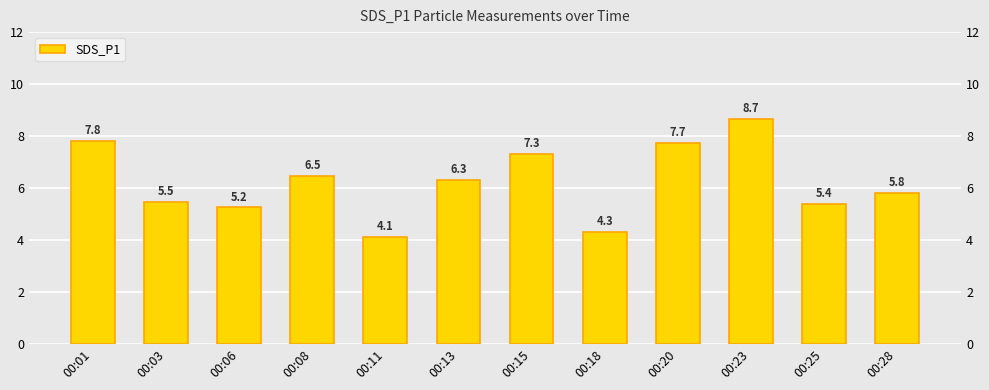

Reading left to right, list all the values displayed in this chart.

00:01=7.8	00:03=5.5	00:06=5.2	00:08=6.5	00:11=4.1	00:13=6.3	00:15=7.3	00:18=4.3	00:20=7.7	00:23=8.7	00:25=5.4	00:28=5.8